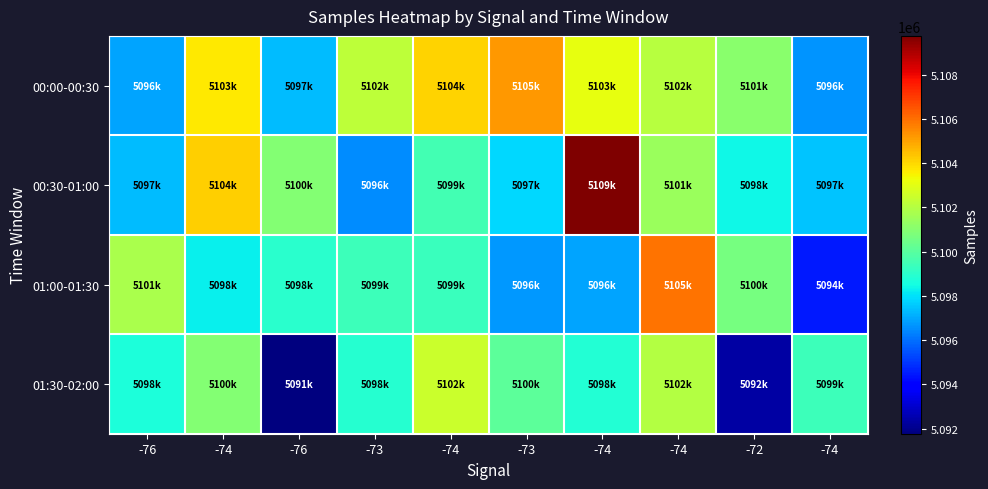

How many series are shown in this chart?

4